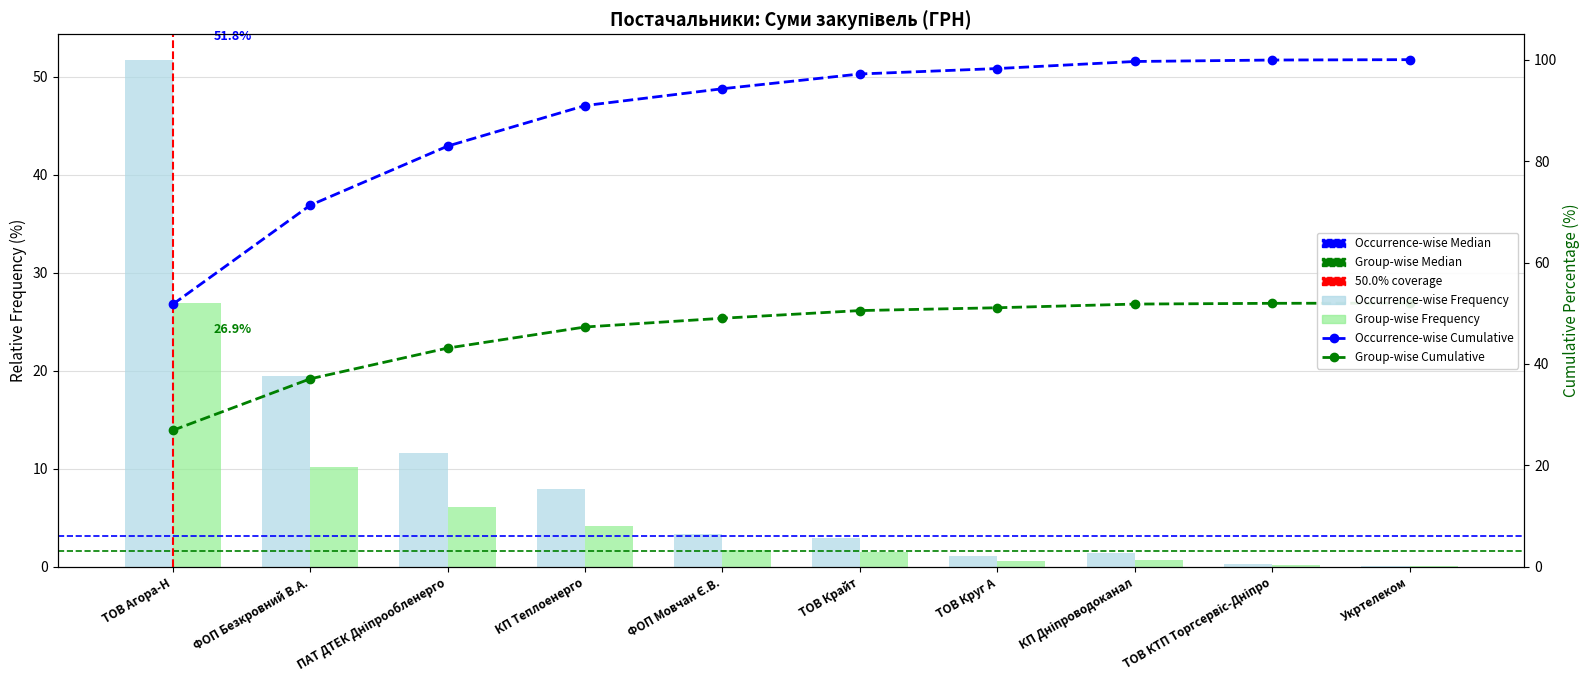

Reading left to right, transcribe all the data shown in this chart.

ТОВ Агора-Н=51.8	ФОП Безкровний В.А.=19.5	ПАТ ДТЕК Дніпрообленерго=11.7	КП Теплоенерго=8.0	ФОП Мовчан Є.В.=3.3	ТОВ Крайт=2.9	ТОВ Круг А=1.1	КП Дніпроводоканал=1.4	ТОВ КТП Торгсервіс-Дніпро=0.3	Укртелеком=0.1